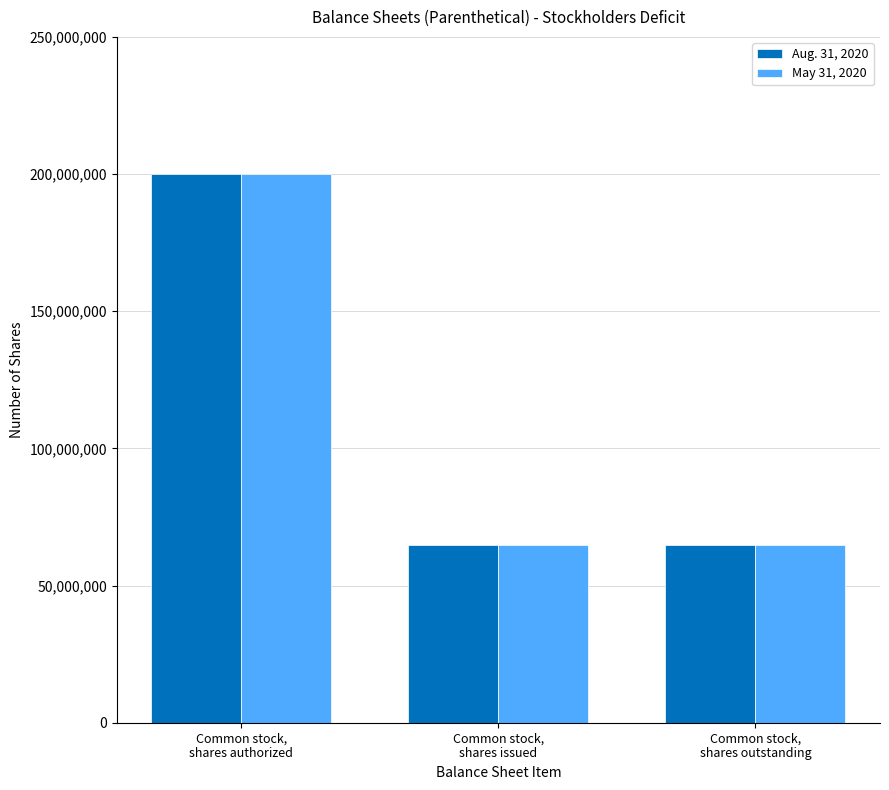

What is the sum of all Aug. 31, 2020 values?

329800000